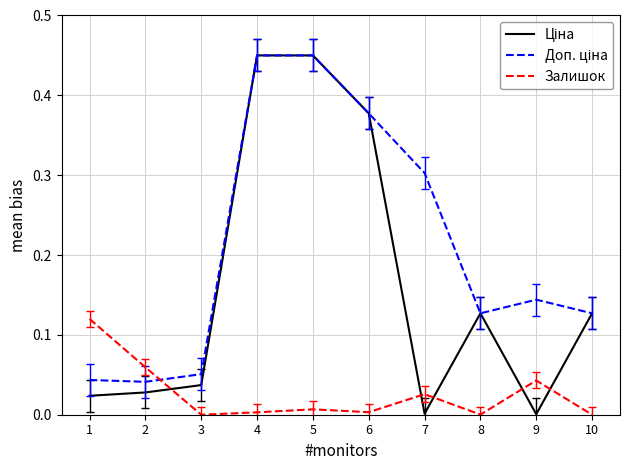

How many lines are shown in the chart?

3